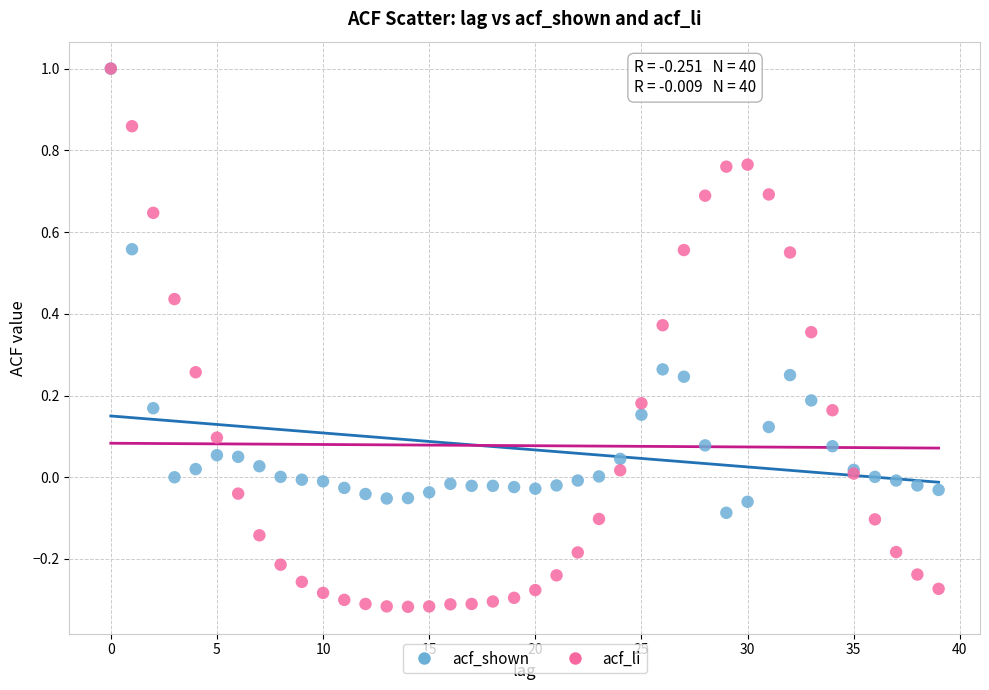

What are all the series names shown in the legend?

acf_shown, acf_li